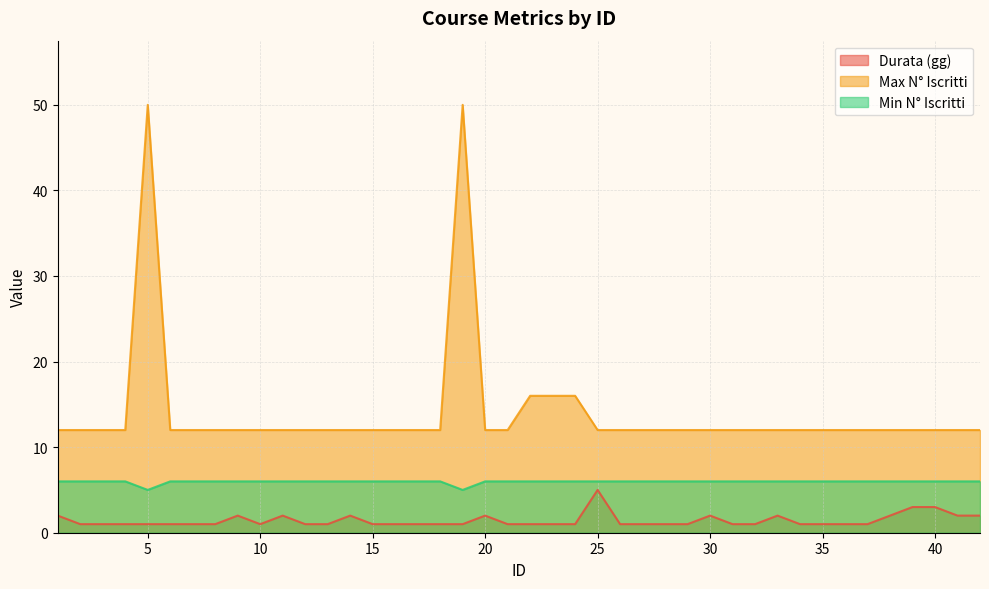

Does the chart have visible grid lines?

Yes